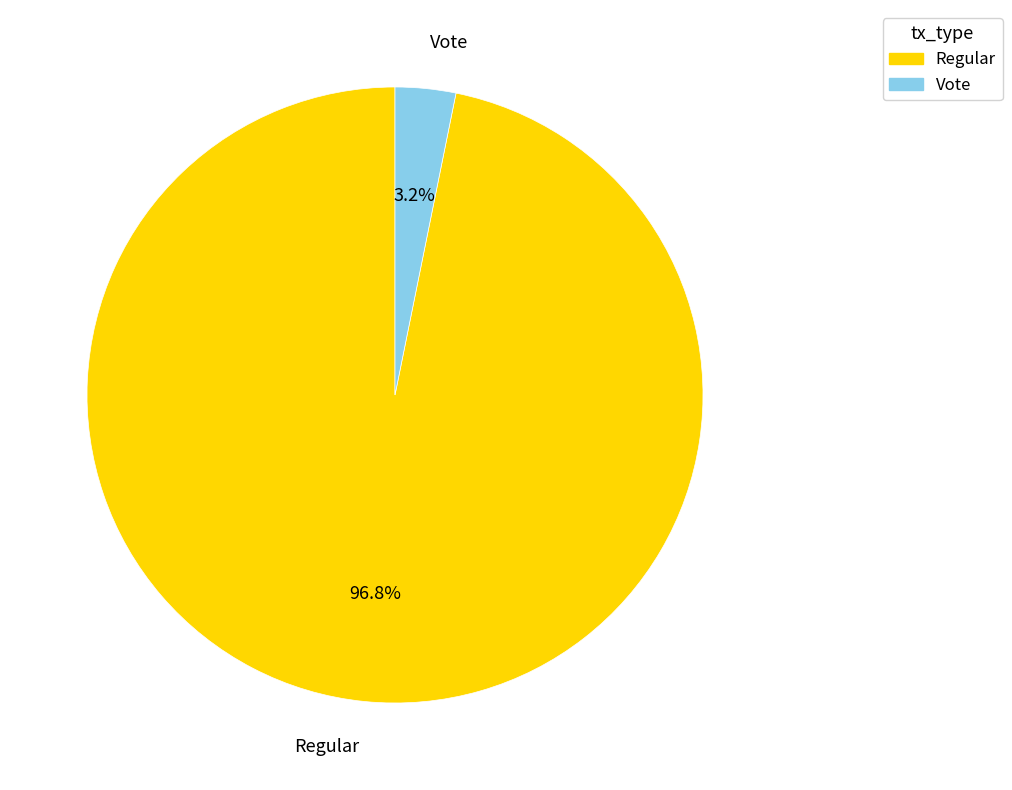

Which category has the smallest portion of the pie?

Vote